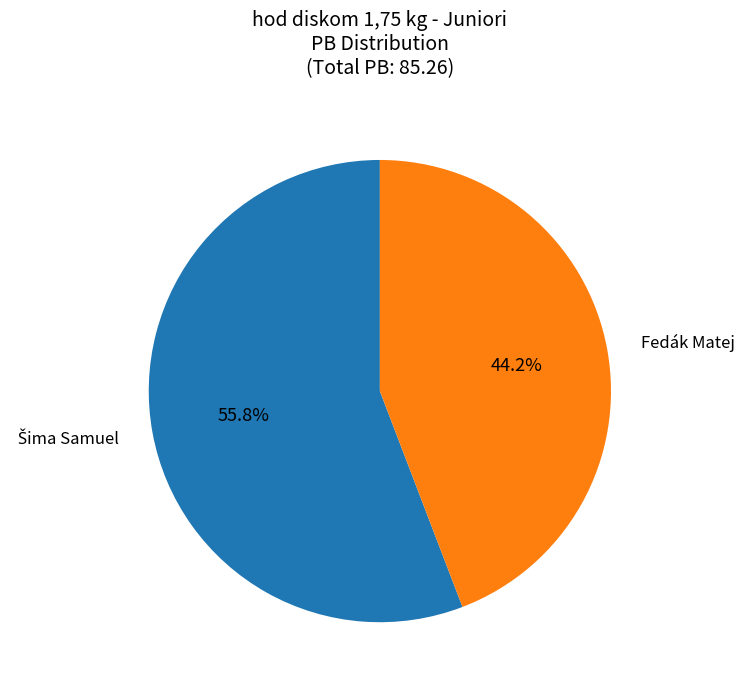

What is the smallest slice in the pie chart?

Fedák Matej